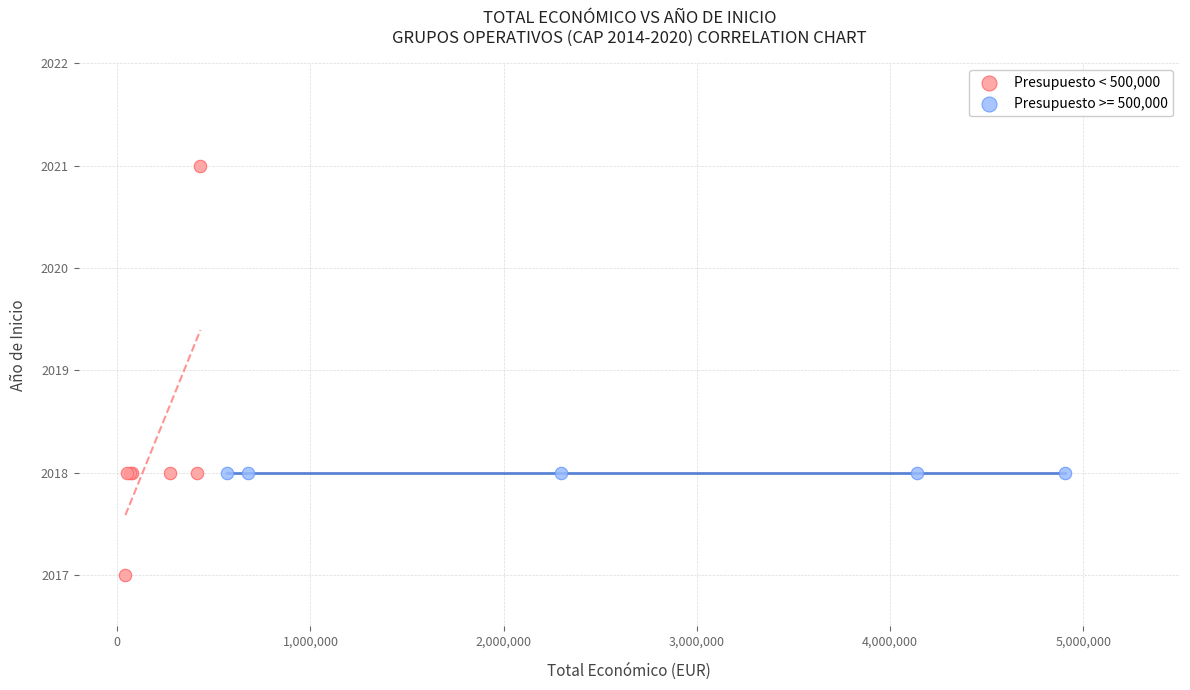

Which series contains the lowest Y value?

Presupuesto < 500,000